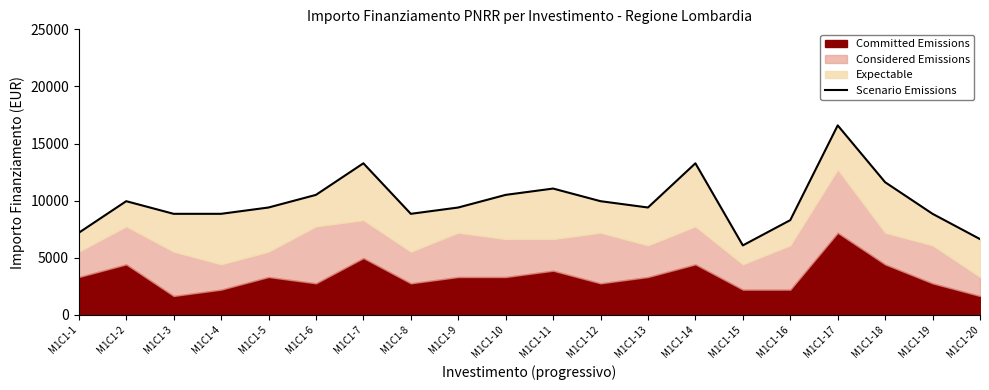

What is the difference between the values at M1C1-7 and M1C1-4?

4424